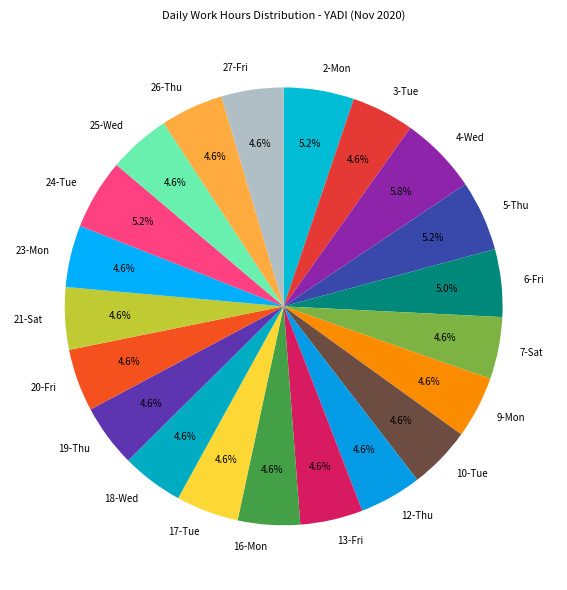

To the nearest percent, what is the average slice percentage?

5%